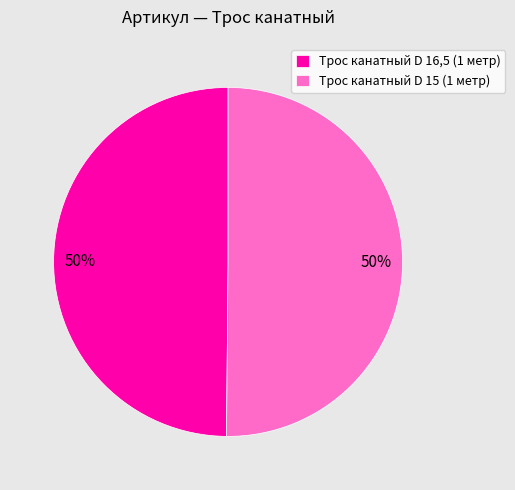

What percentage is the Трос канатный D 16,5 (1 метр) slice, to the nearest percent?

50%